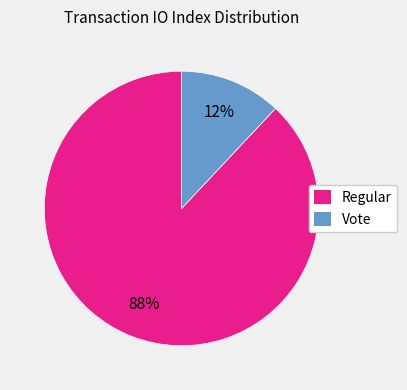

What percentage is the Vote slice, to the nearest percent?

12%